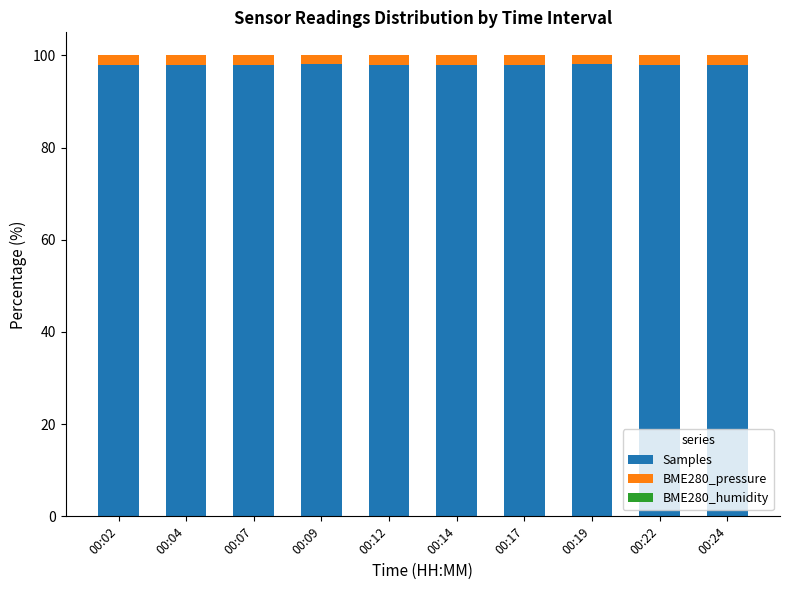

The value of Samples at 00:04 is 98.0. True or false?

True